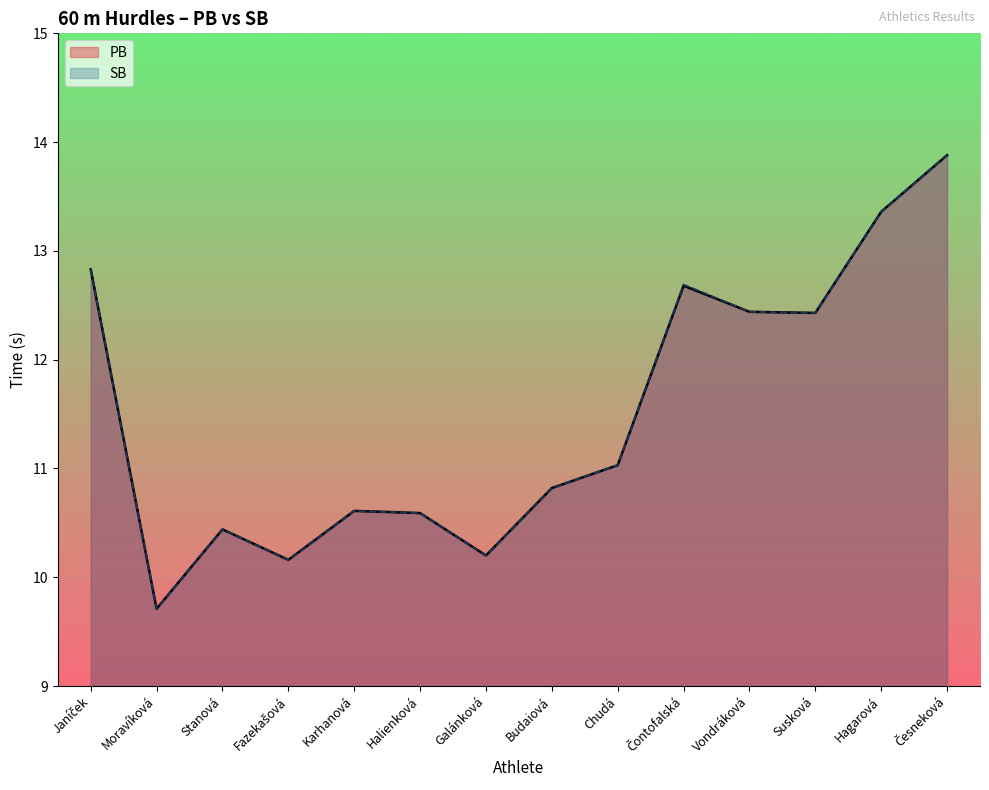

Reading left to right, transcribe all the data shown in this chart.

PB: Janíček=12.8	Moravíková=9.7	Stanová=10.4	Fazekašová=10.2	Karhanová=10.6	Halienková=10.6	Galánková=10.2	Budaiová=10.8	Chudá=11.0	Čontofalská=12.7	Vondráková=12.4	Susková=12.4	Hagarová=13.4	Česneková=13.9
SB: Janíček=12.8	Moravíková=9.7	Stanová=10.4	Fazekašová=10.2	Karhanová=10.6	Halienková=10.6	Galánková=10.2	Budaiová=10.8	Chudá=11.0	Čontofalská=12.7	Vondráková=12.4	Susková=12.4	Hagarová=13.4	Česneková=13.9